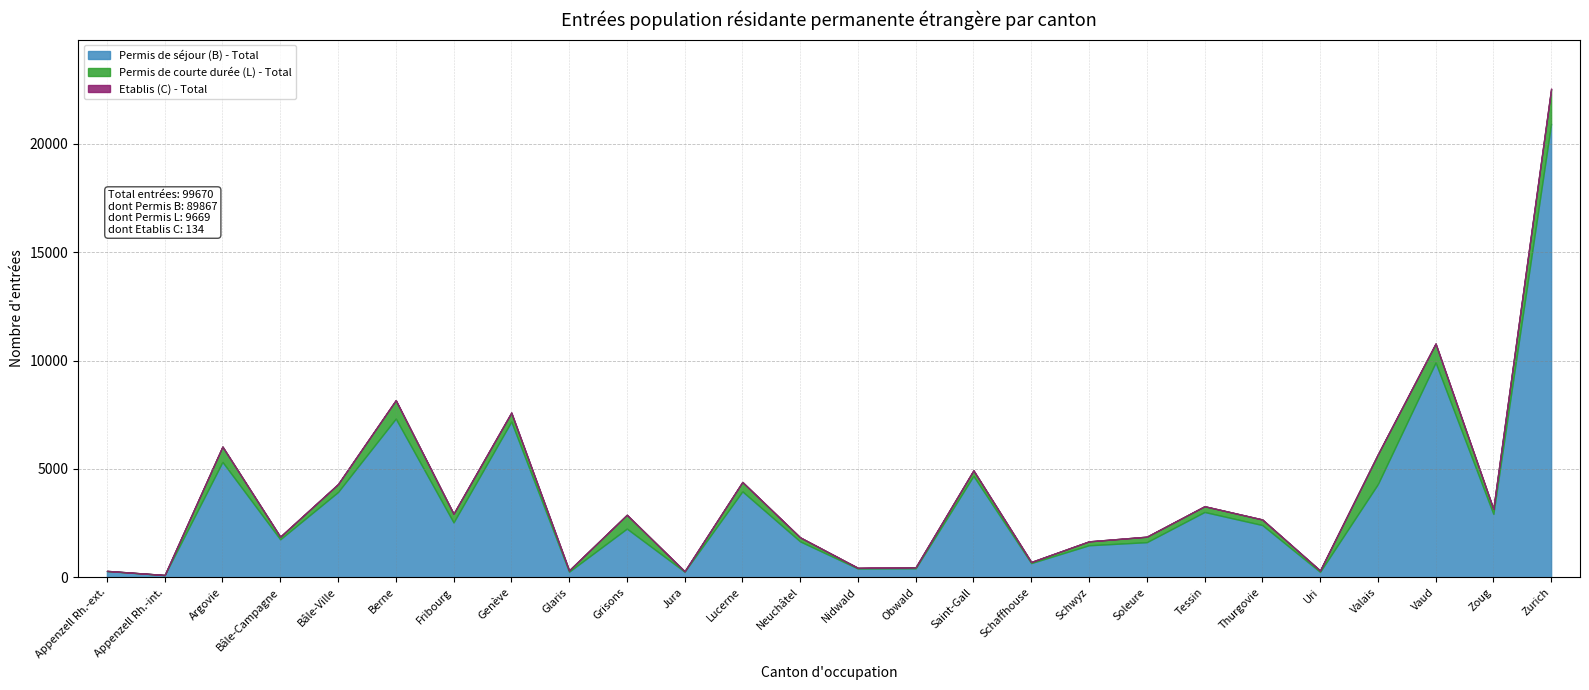

What is the difference between the second highest and second lowest values in the Permis de courte durée (L) - Total series?

1366